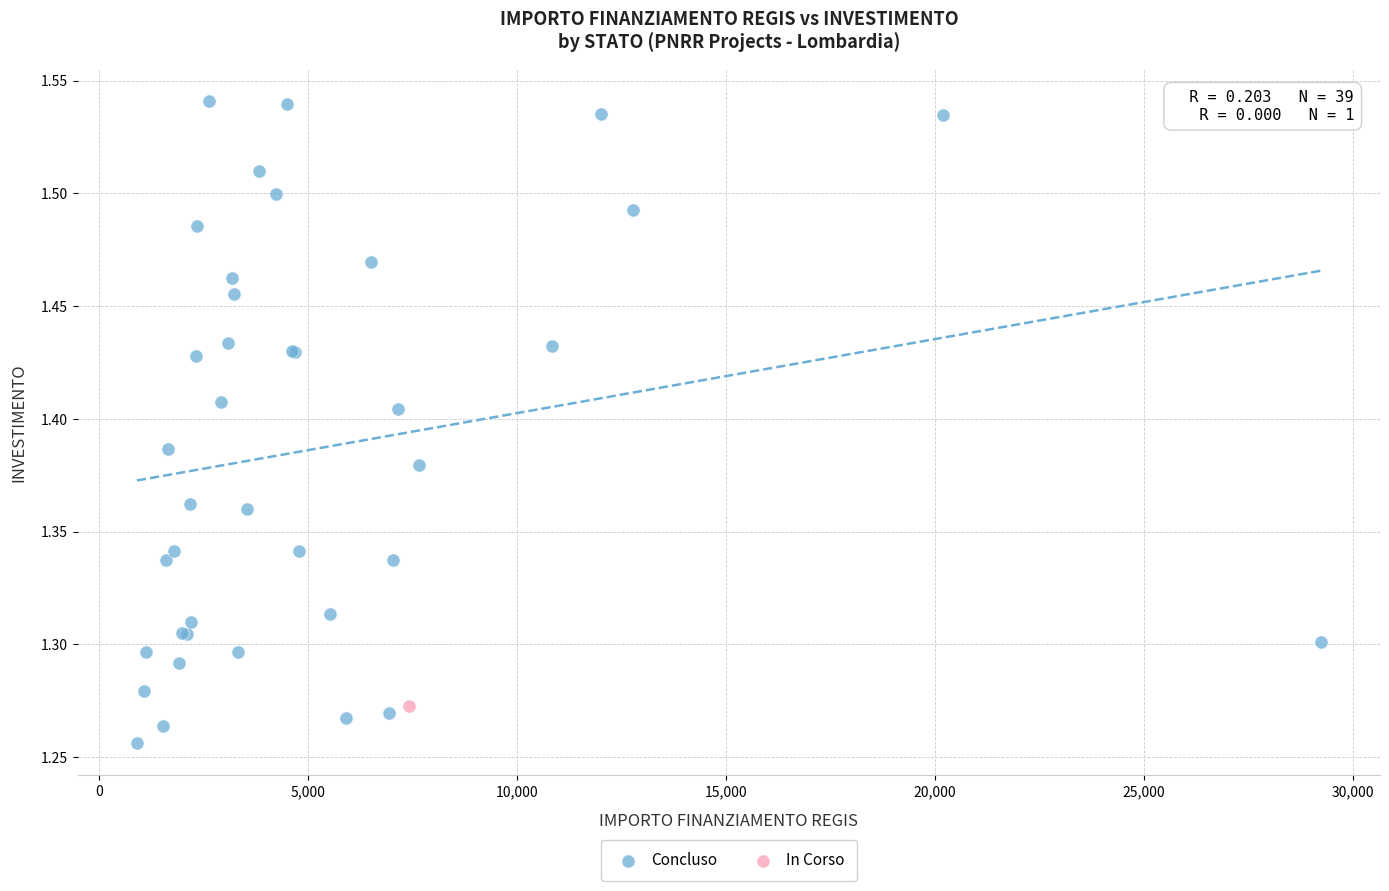

What are all the series names shown in the legend?

Concluso, In Corso